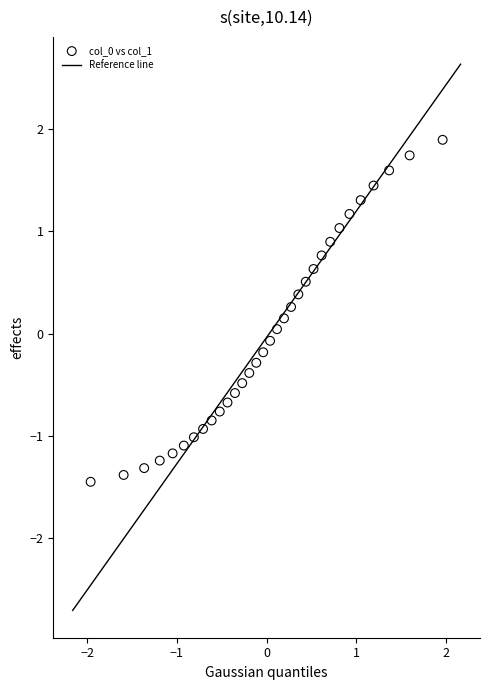

What is the range of X values (max minus min)?

3.9